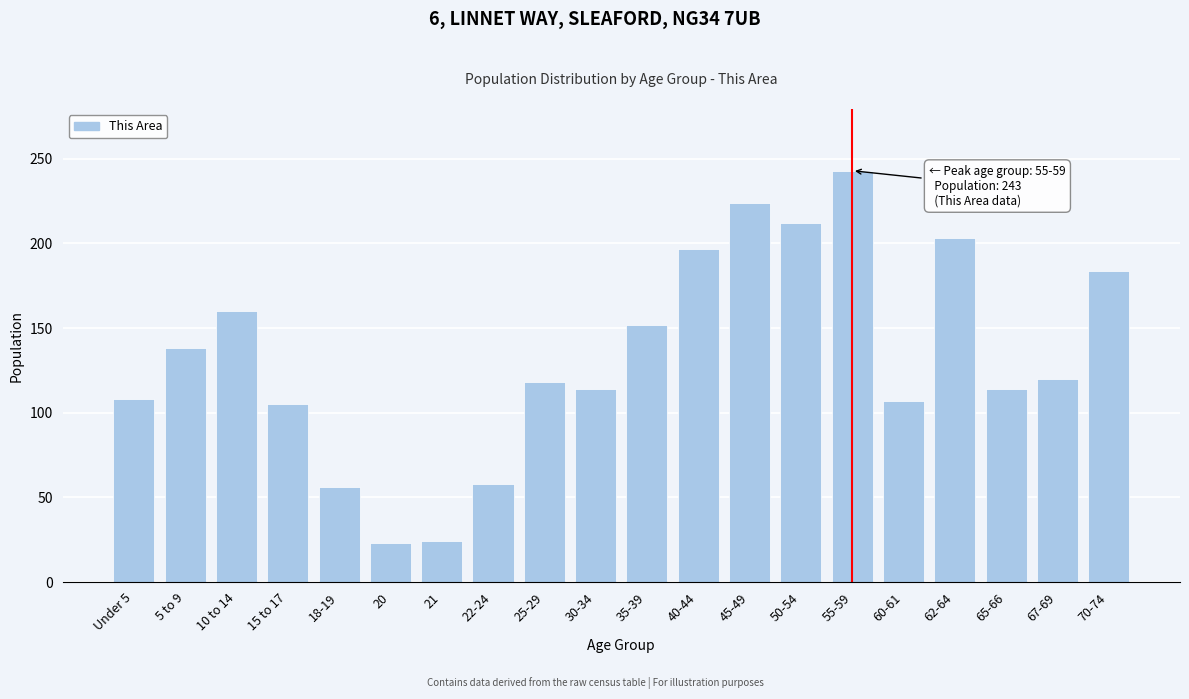

What is the label of the 16th bar from the left?

60-61